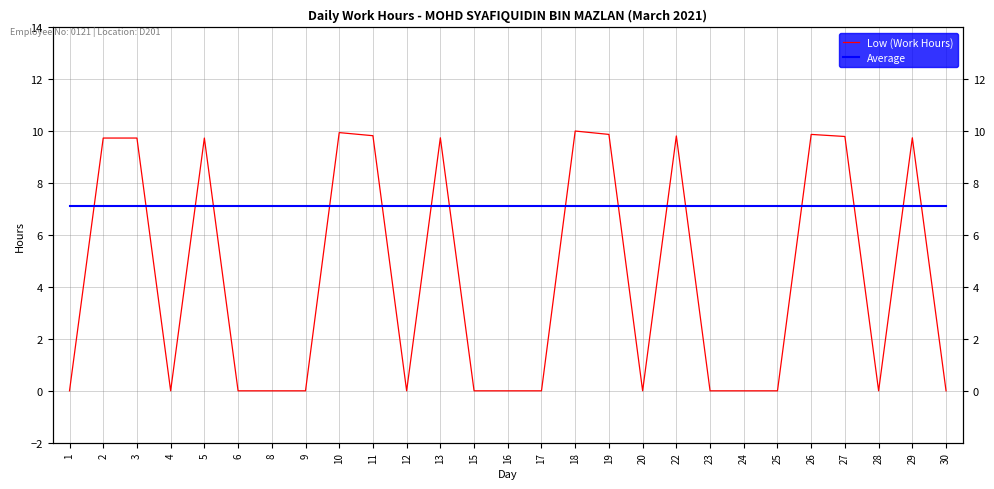

Which series has the widest spread of values?

Low (Work Hours)